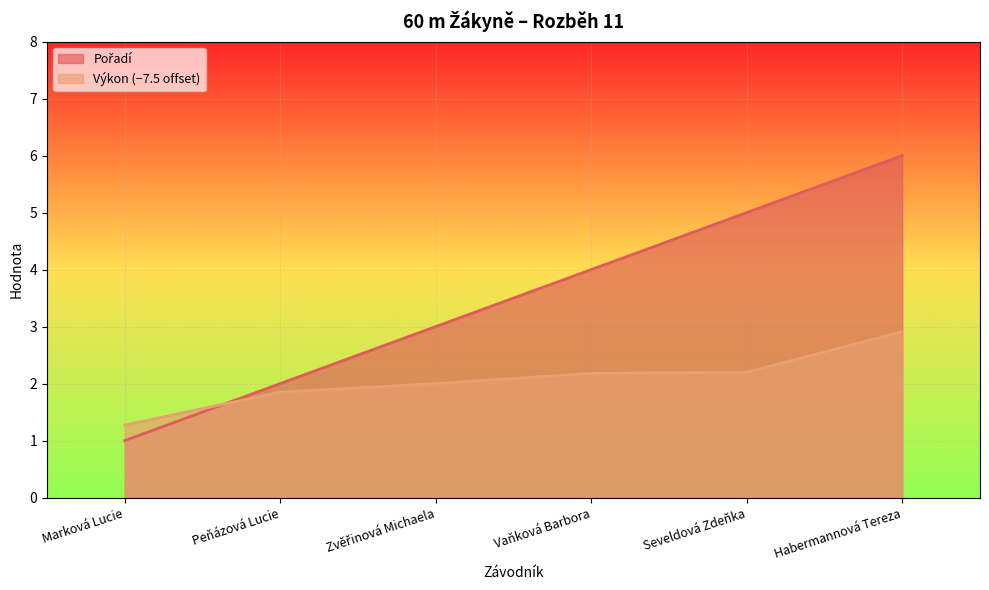

List the series in order of their peak value, lowest first.

Výkon, Pořadí